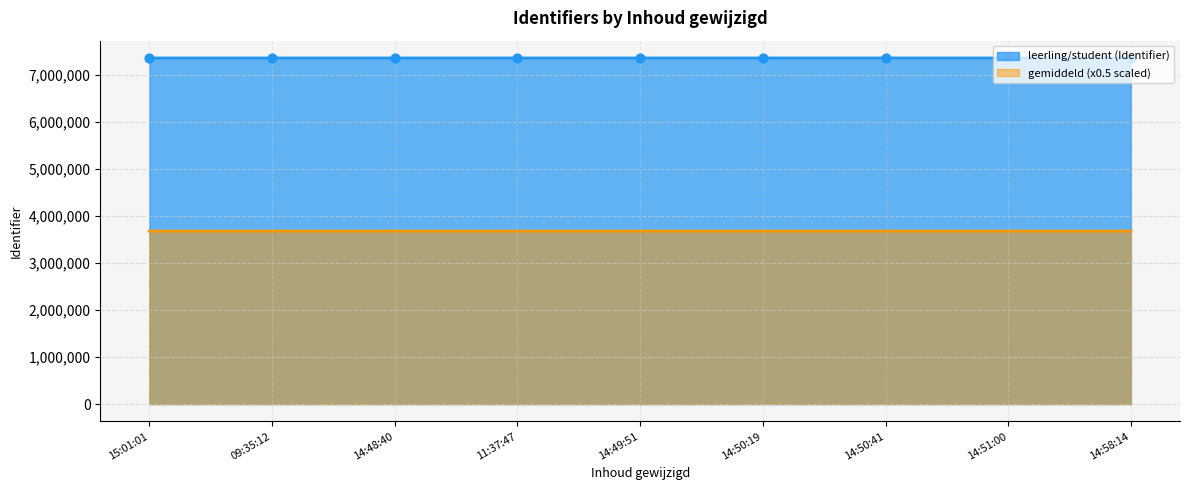

What is the change in value from 14:50:19 to 14:58:14?

+191